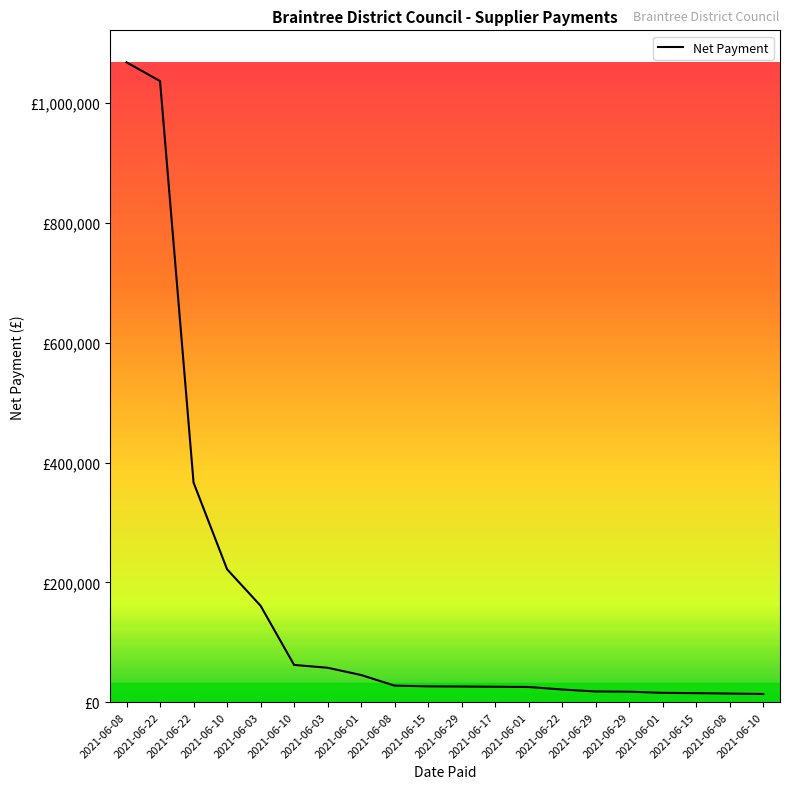

What is the change in value from 2021-06-01 to 2021-06-22?

-24201.7